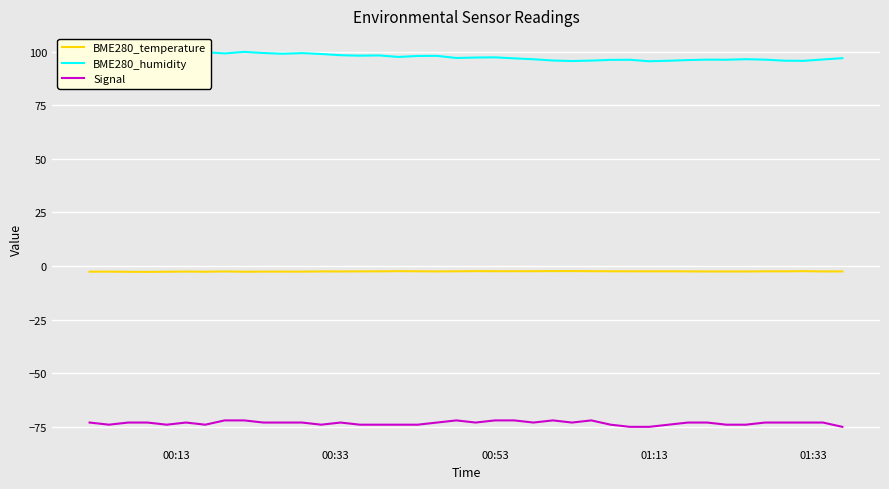

True or false: Signal and BME280_humidity cross at least once.

False